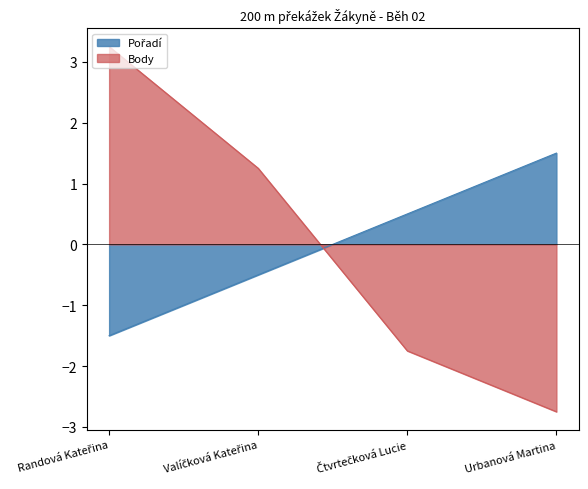

Rank the categories by Body value from lowest to highest.

Urbanová Martina, Čtvrtečková Lucie, Valíčková Kateřina, Randová Kateřina